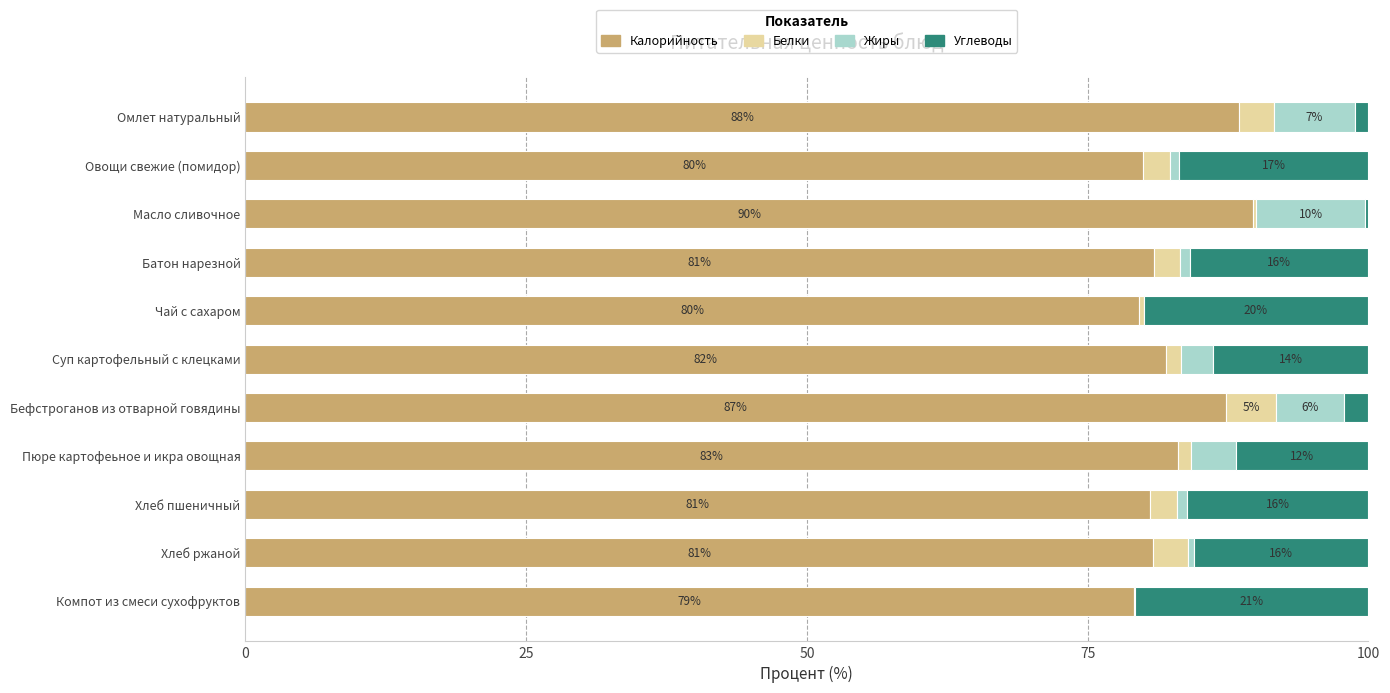

What are all the series names shown in the legend?

Калорийность, Белки, Жиры, Углеводы